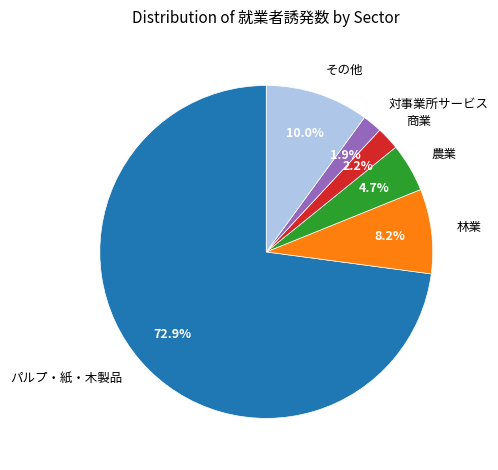

How many segments does this pie chart have?

6